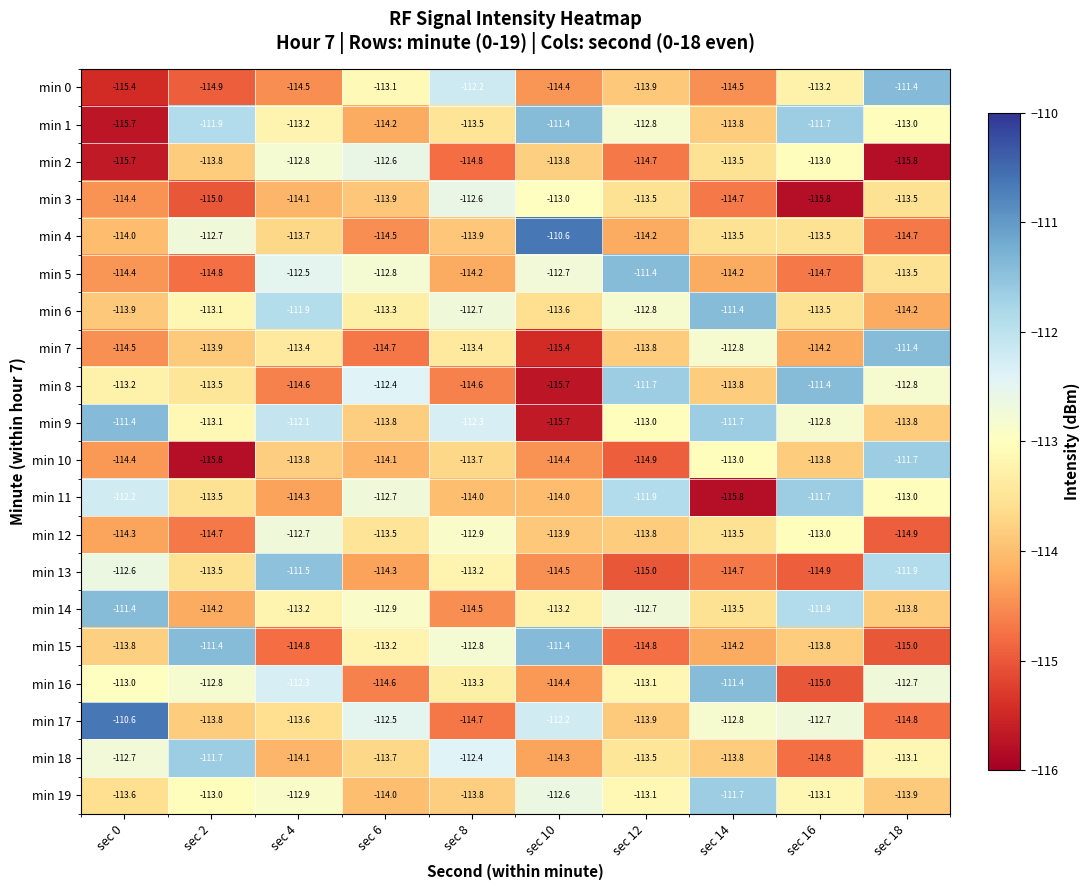

Is it true that min 7 equals -113.4 at sec 8?

True